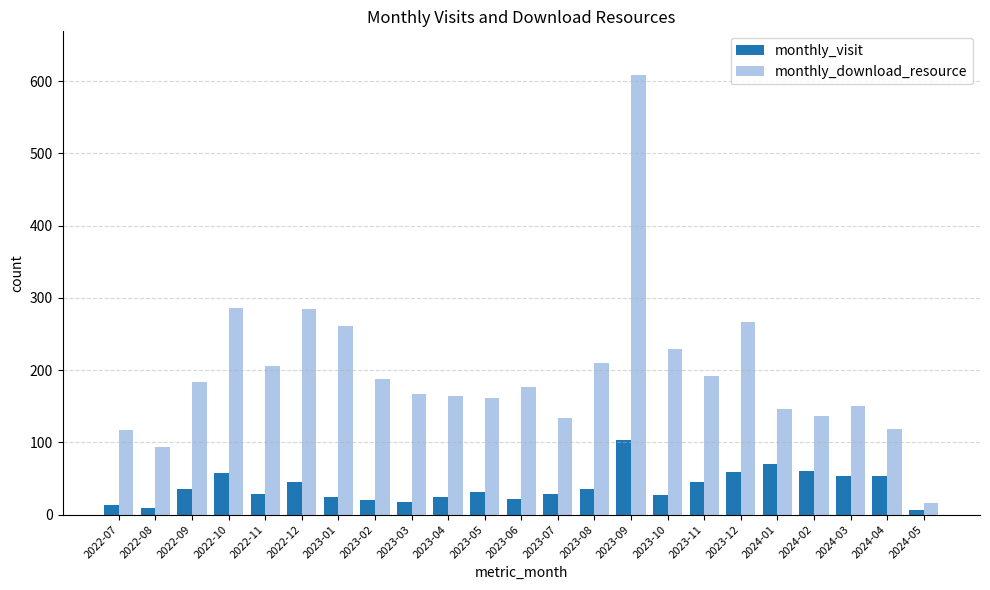

The value of monthly_download_resource at 2023-10 is 361. True or false?

False